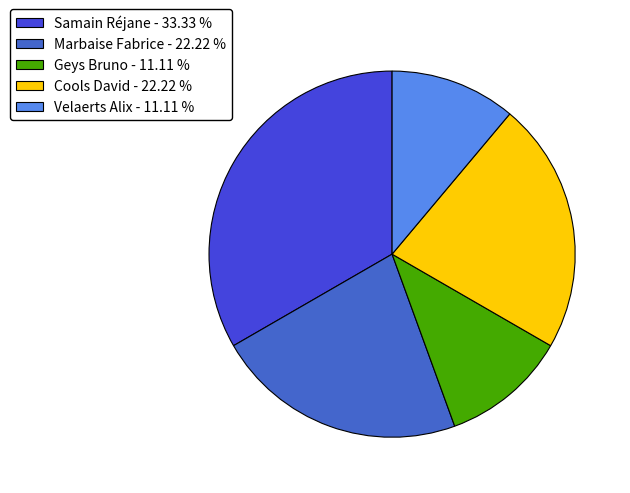

Is there a majority slice in this chart?

No